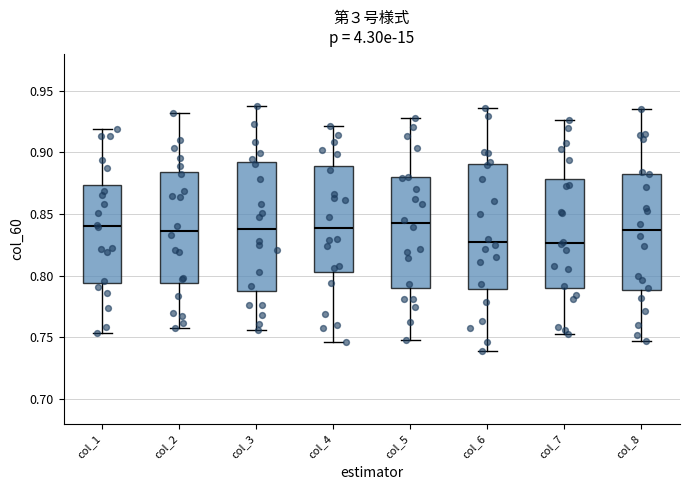

Reading left to right, transcribe this box plot: for each box, give where its median line is, the range the box spans, and where its two whiskers end, as read against the y-axis. The values are not printed on the chart, so give them approximately, as read against the axis.

col_1: median 0.840, box 0.795 to 0.875, whiskers 0.755 to 0.920
col_2: median 0.835, box 0.795 to 0.885, whiskers 0.760 to 0.930
col_3: median 0.840, box 0.790 to 0.890, whiskers 0.755 to 0.940
col_4: median 0.840, box 0.805 to 0.890, whiskers 0.745 to 0.920
col_5: median 0.840, box 0.790 to 0.880, whiskers 0.750 to 0.930
col_6: median 0.825, box 0.790 to 0.890, whiskers 0.740 to 0.935
col_7: median 0.825, box 0.790 to 0.880, whiskers 0.755 to 0.925
col_8: median 0.835, box 0.790 to 0.885, whiskers 0.745 to 0.935